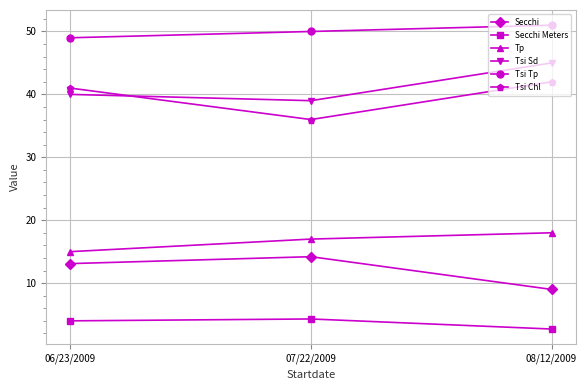

What are all the series names shown in the legend?

Secchi, Secchi Meters, Tp, Tsi Sd, Tsi Tp, Tsi Chl